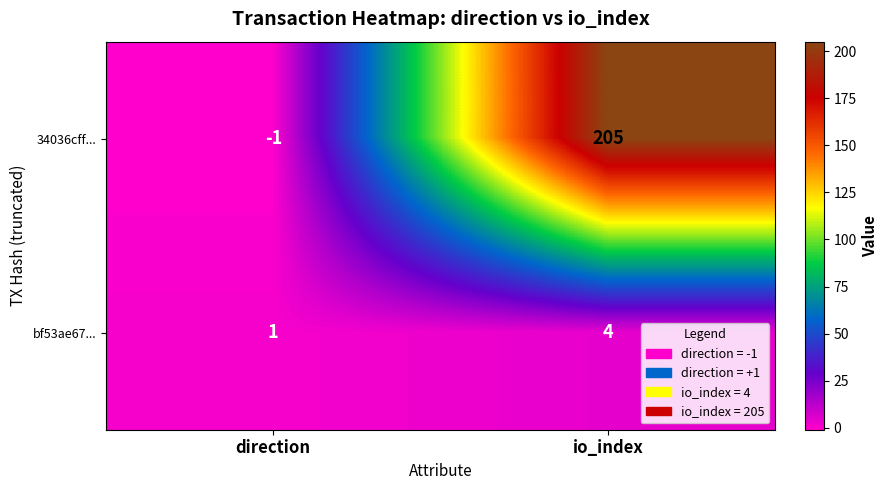

Reading right to left, what are all the values shown in this chart?

34036cff...: io_index=205	direction=-1
bf53ae67...: io_index=4	direction=1